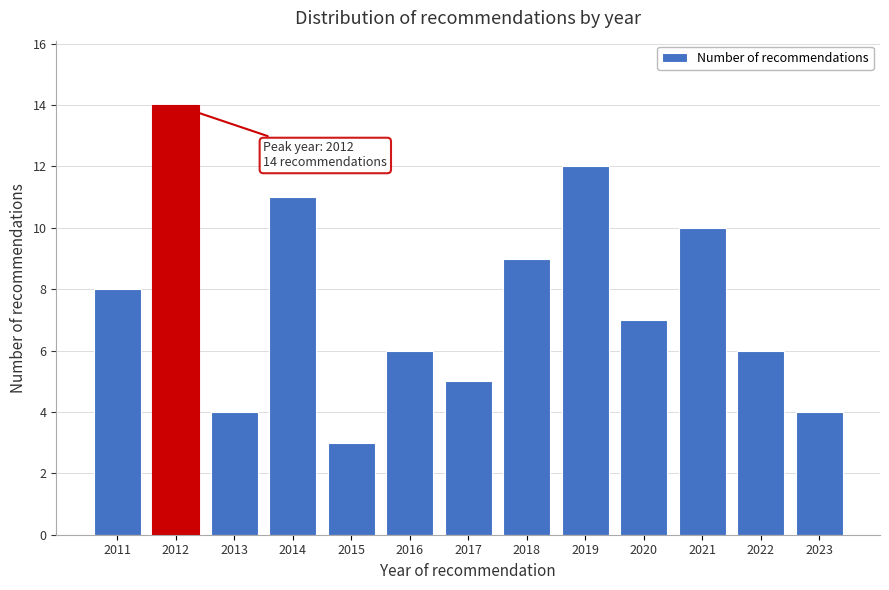

Reading left to right, list all the values displayed in this chart.

2011=8	2012=14	2013=4	2014=11	2015=3	2016=6	2017=5	2018=9	2019=12	2020=7	2021=10	2022=6	2023=4